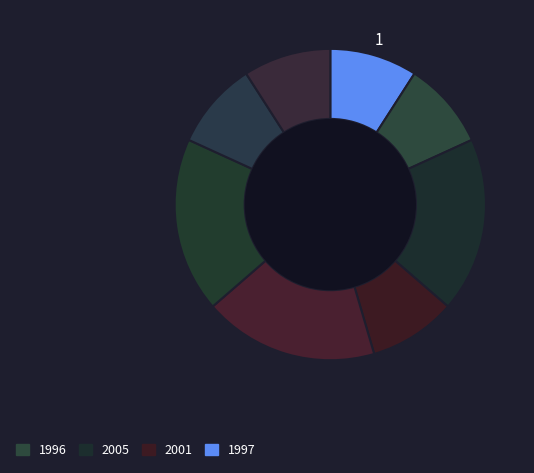

Count the number of slices in the pie.

8